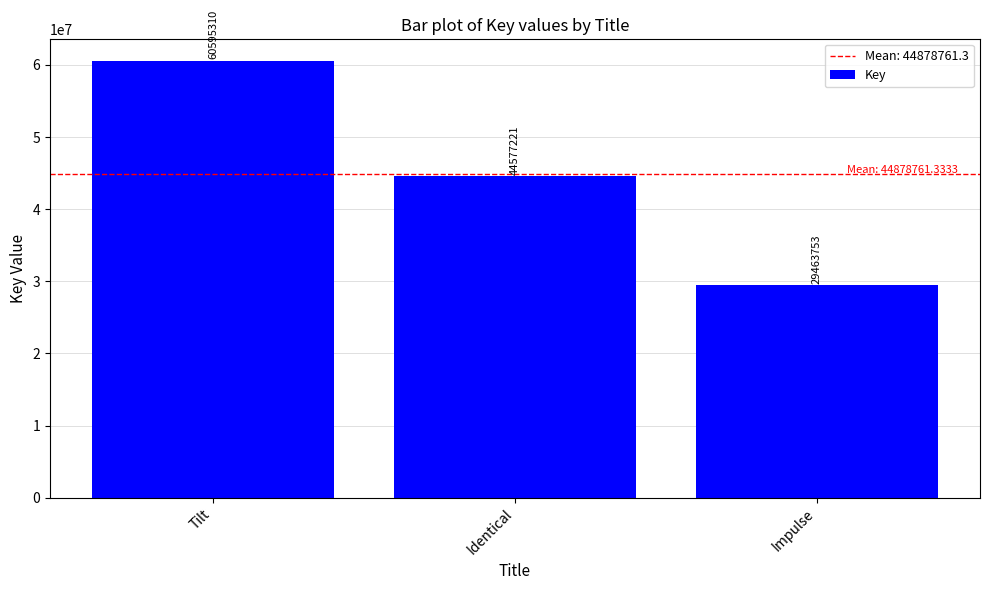

Approximately how many times larger is the value at Impulse compared to Identical?

0.7